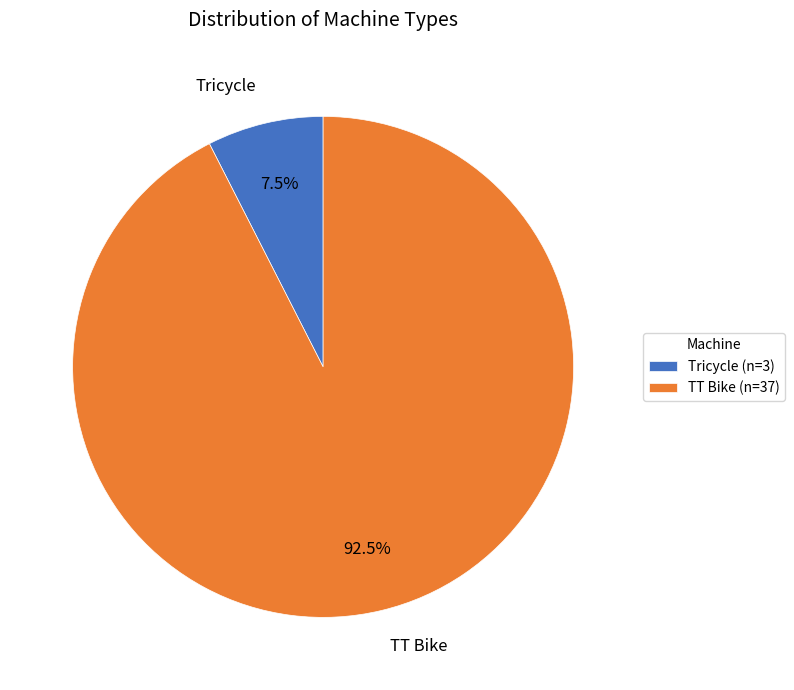

How many segments does this pie chart have?

2